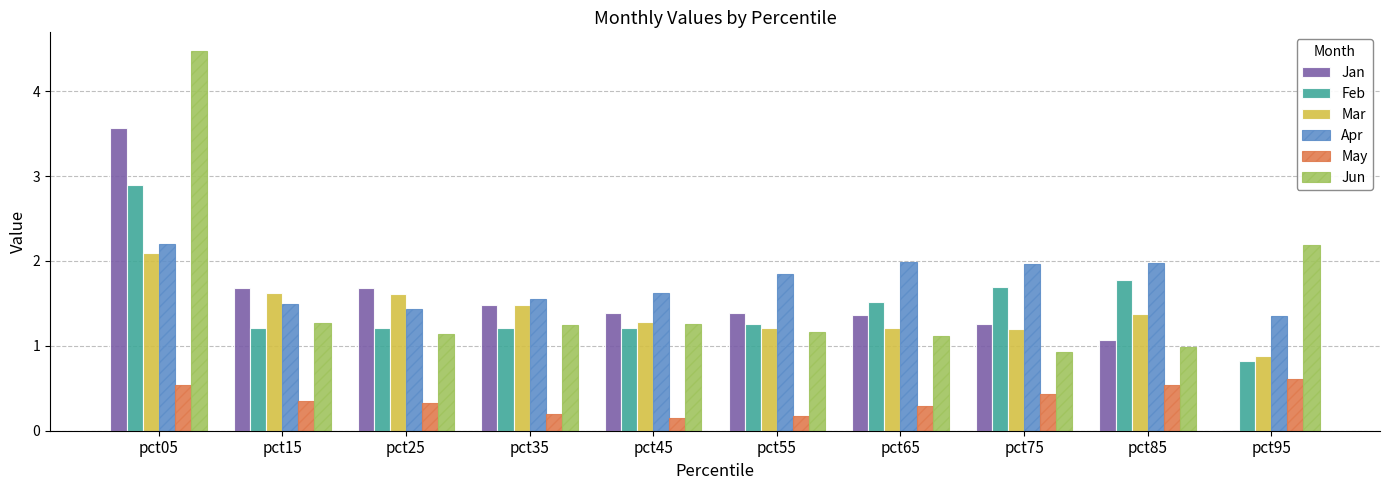

The value of Jan at pct25 is 2.2. True or false?

False